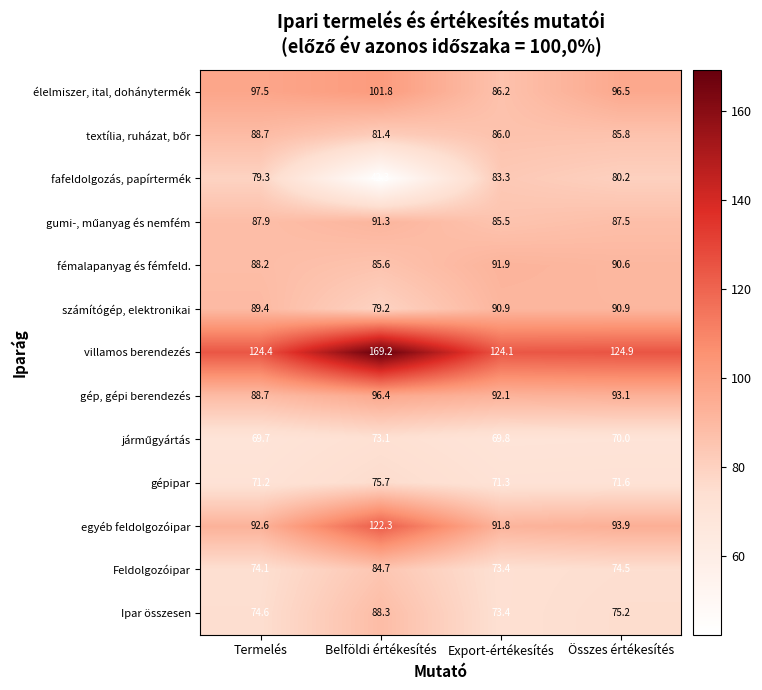

What is the difference between the egyéb feldolgozóipar values at Termelés and Összes értékesítés?

1.3